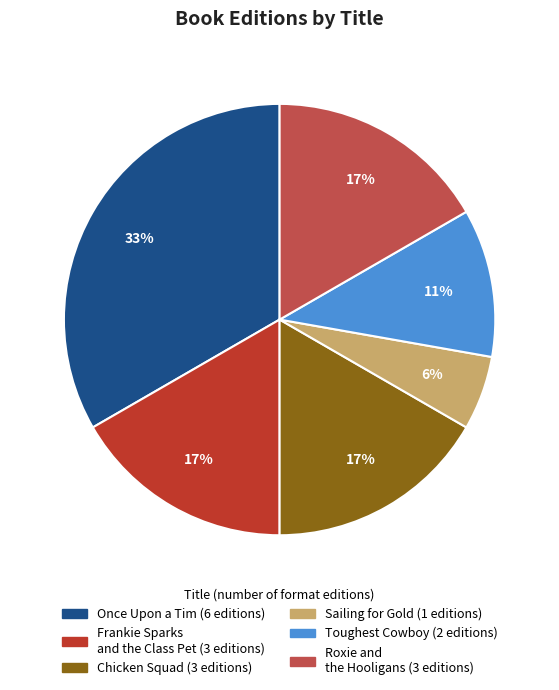

How many slices are in this pie chart?

6